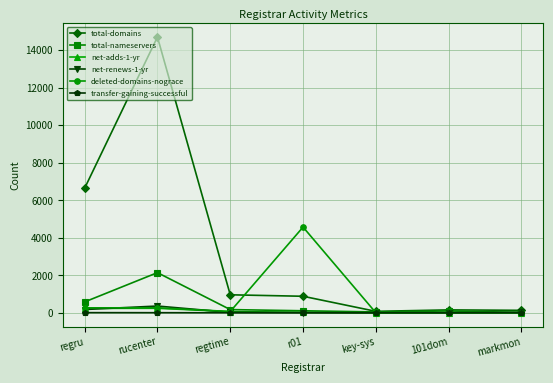

What is the spread (max minus min) of values at regtime?

957